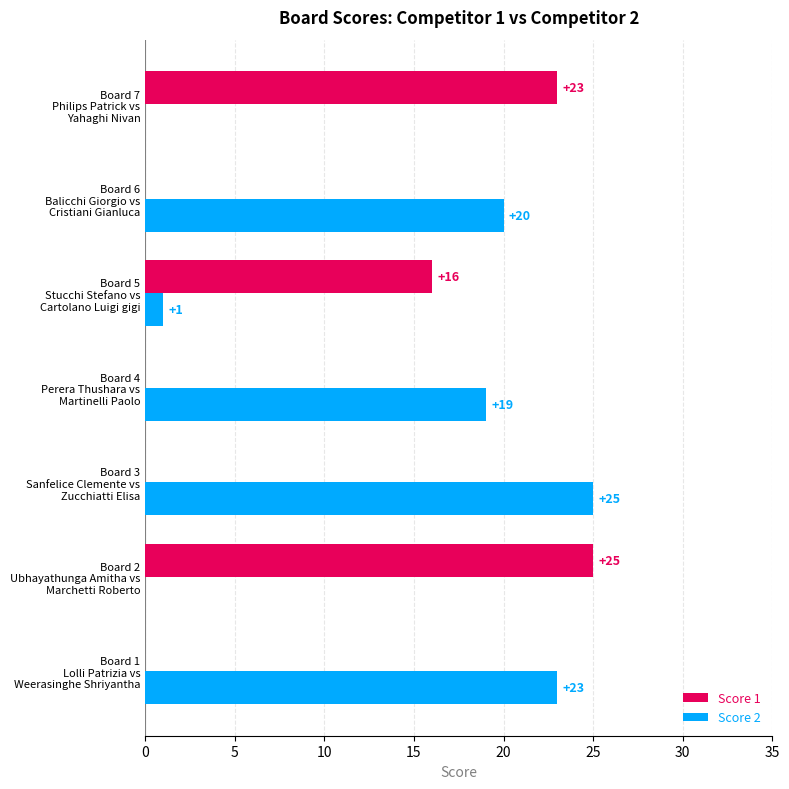

What is the sum of all Score 1 values?

64